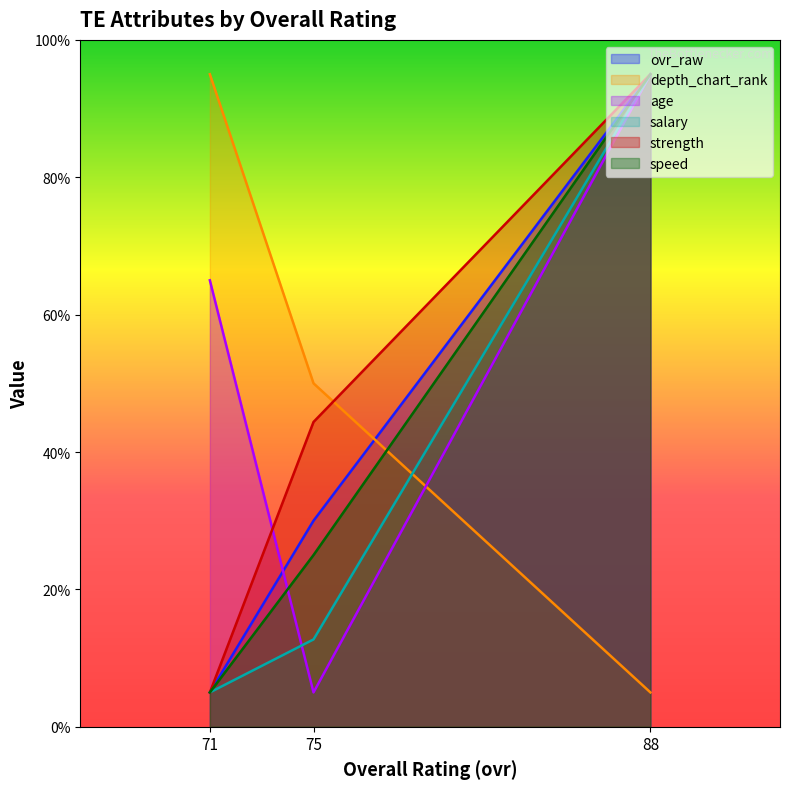

How many data points in salary are less than 12?

1